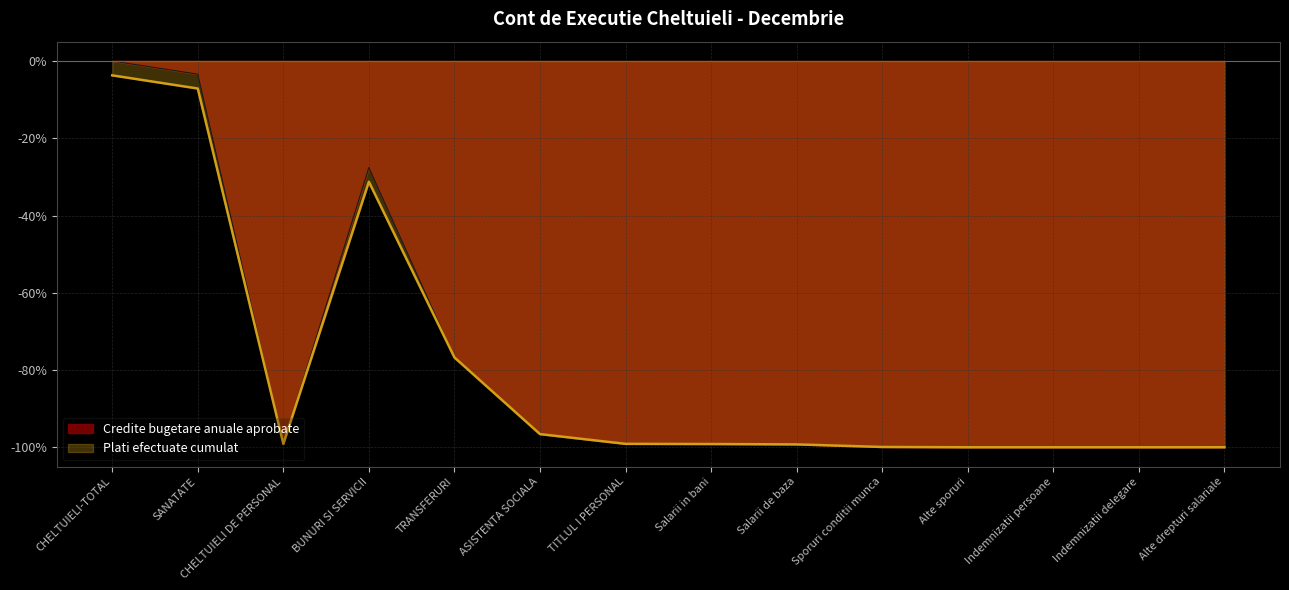

What position from the left is Alte sporuri?

11